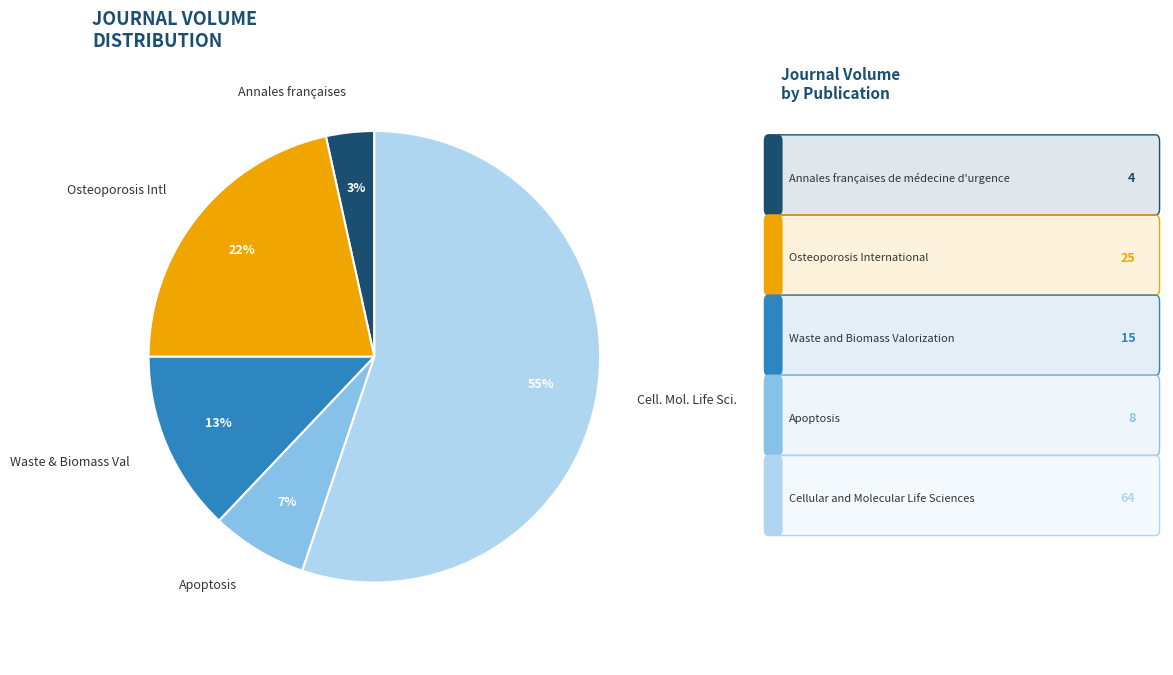

Is there any slice that represents more than half of the pie?

Yes